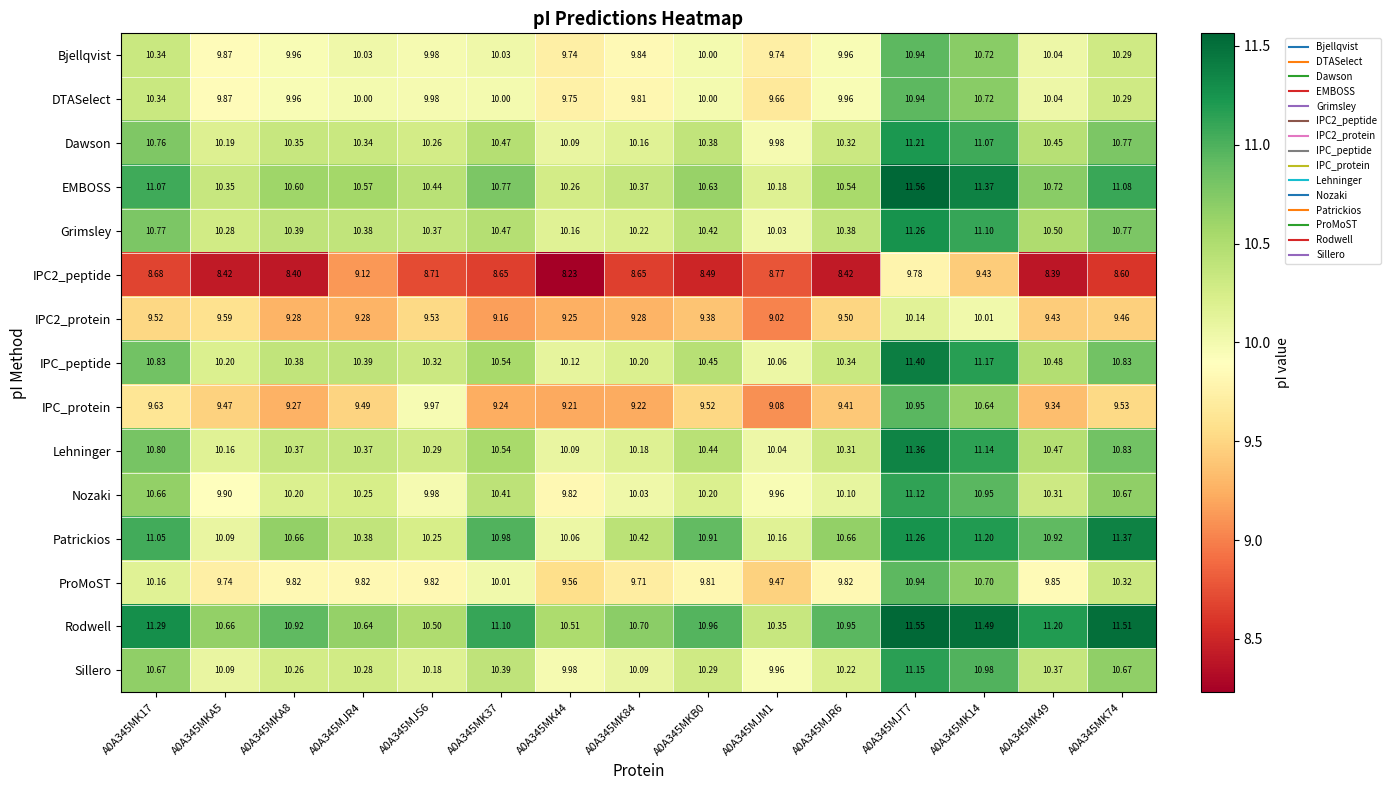

Between A0A345MKA5 and A0A345MK74, which series saw the biggest shift?

Patrickios